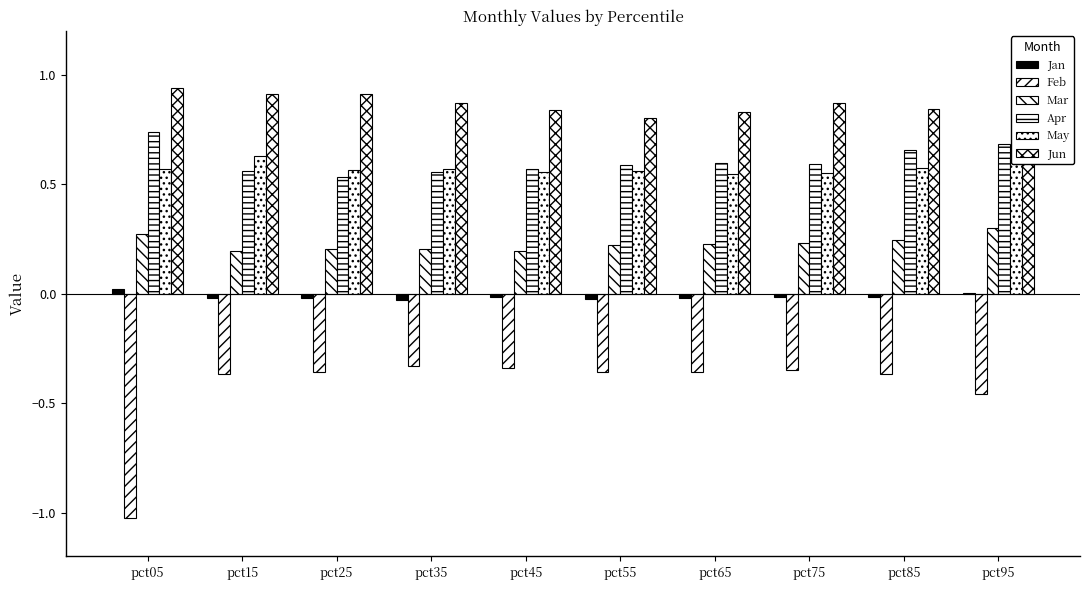

What is the total value across all series at pct85?

1.9